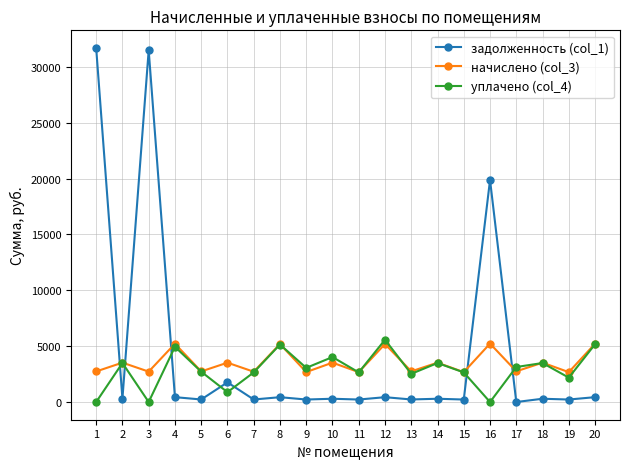

What are all the series names shown in the legend?

задолженность (col_1), начислено (col_3), уплачено (col_4)